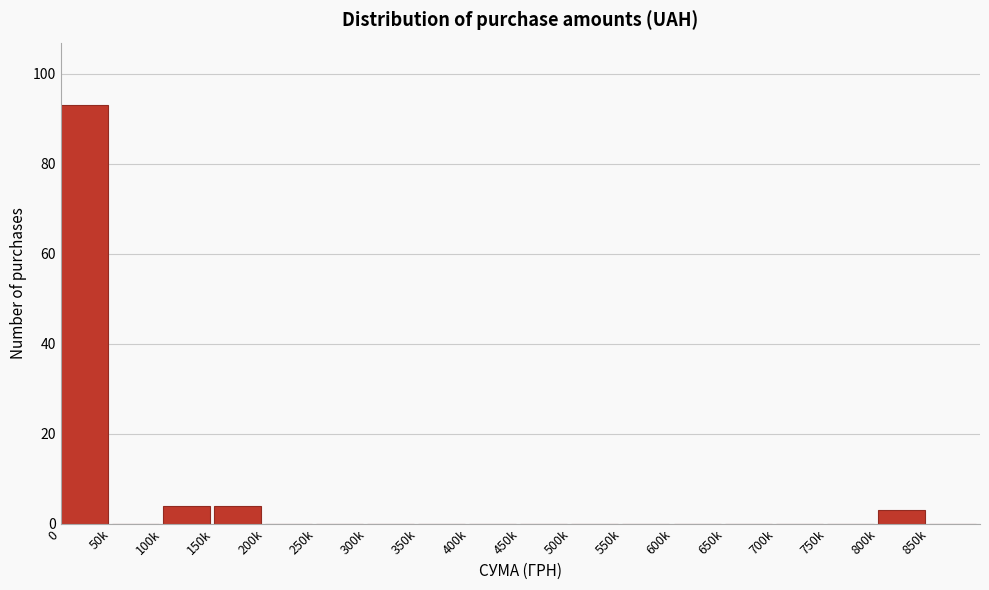

Reading left to right, list all the values displayed in this chart.

0=93	50k=0	100k=4	150k=4	200k=0	250k=0	300k=0	350k=0	400k=0	450k=0	500k=0	550k=0	600k=0	650k=0	700k=0	750k=0	800k=3	850k=0